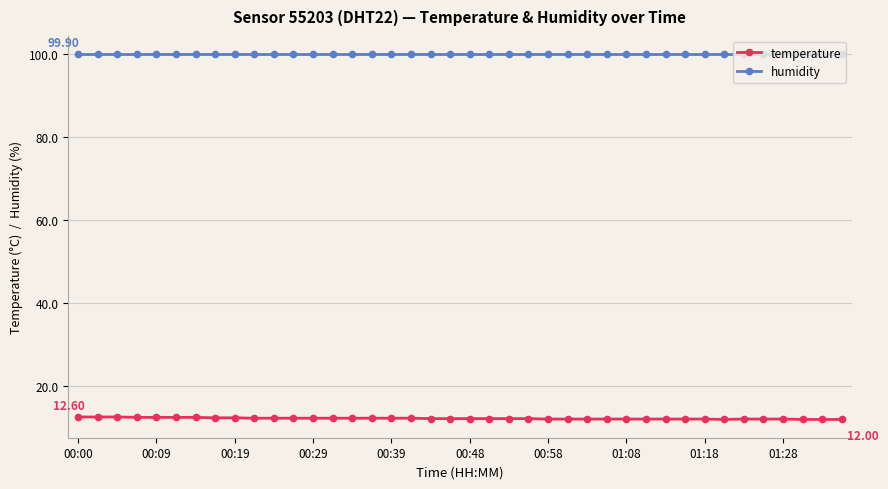

What is the value of the humidity point at the 1st from the left?

99.9